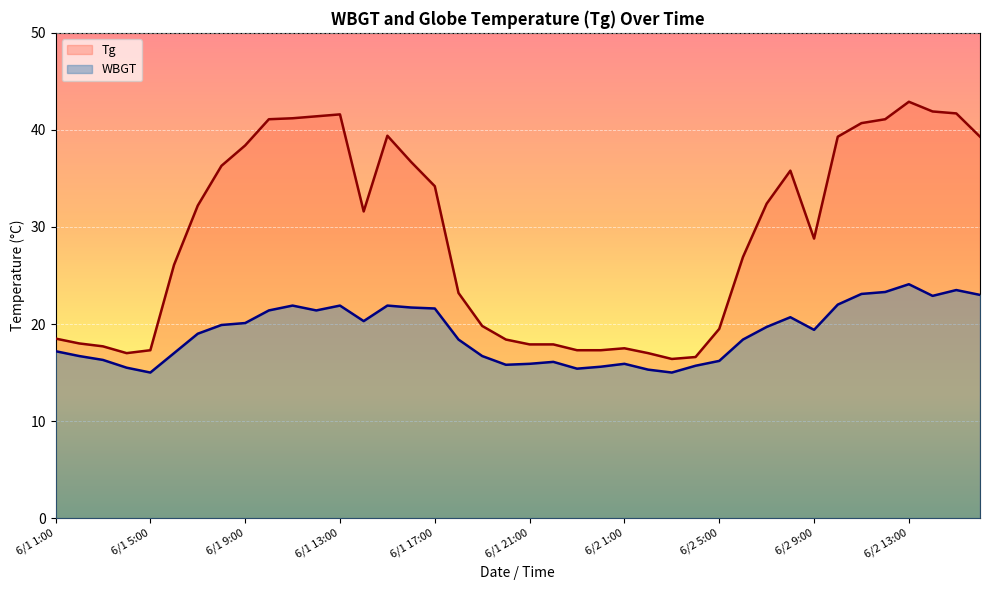

Where is WBGT nearest to the value 19?

6/1 7:00